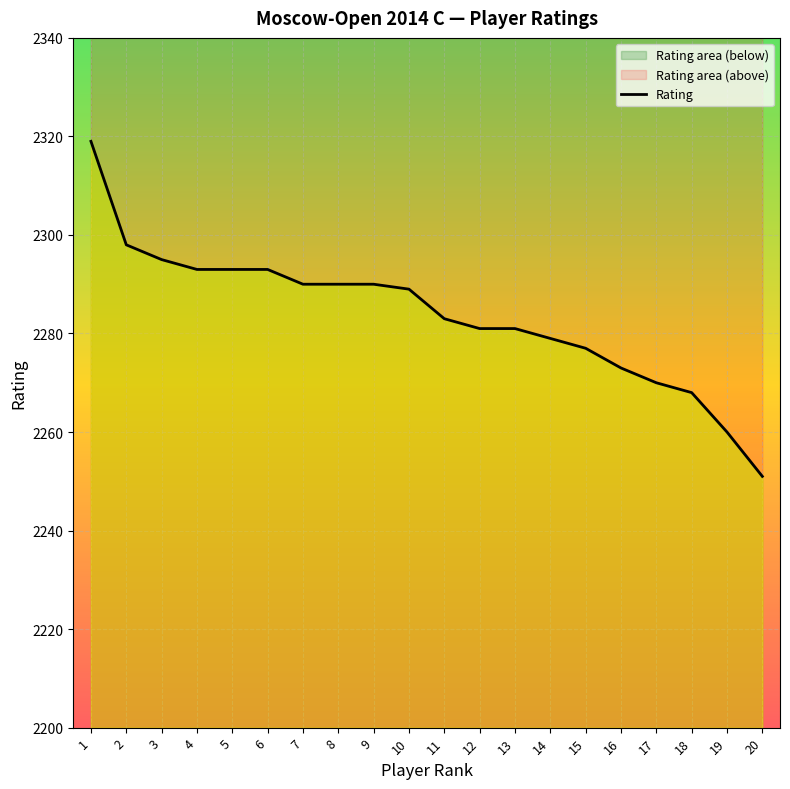

What value does the data have at 11?

2283